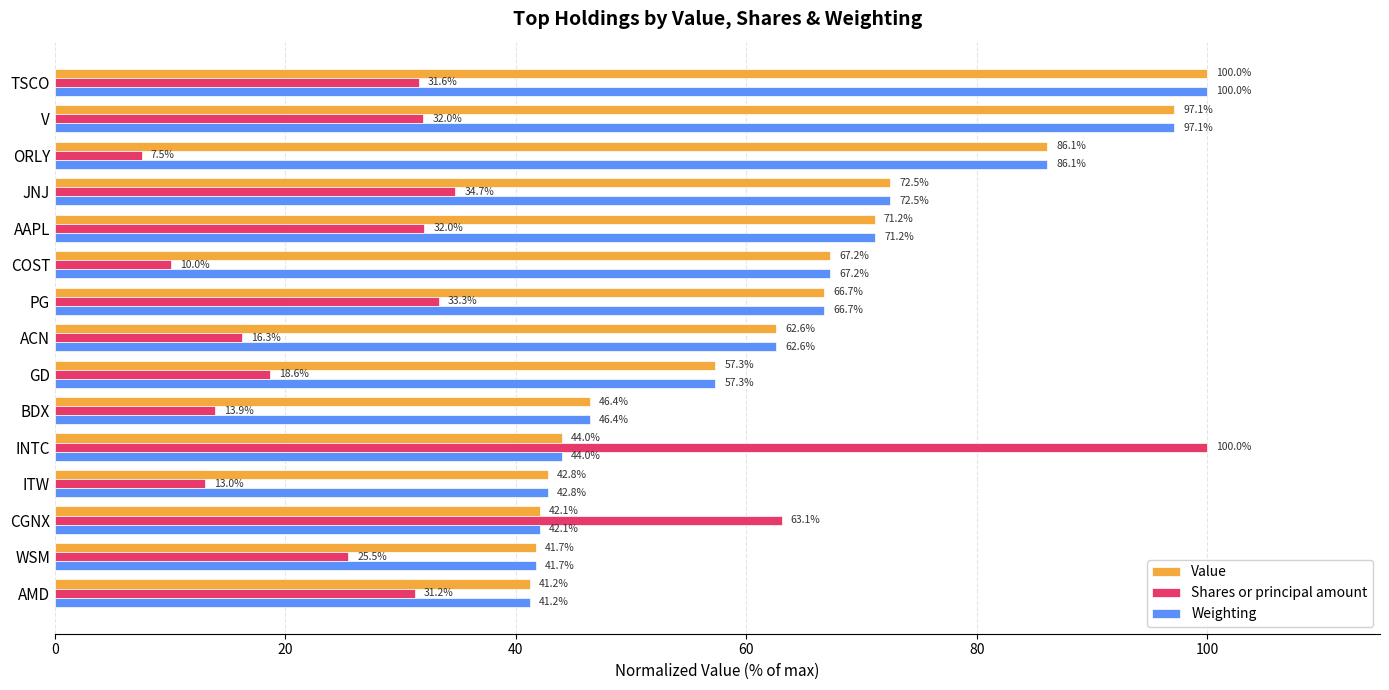

Which series has the widest spread of values?

Shares or principal amount